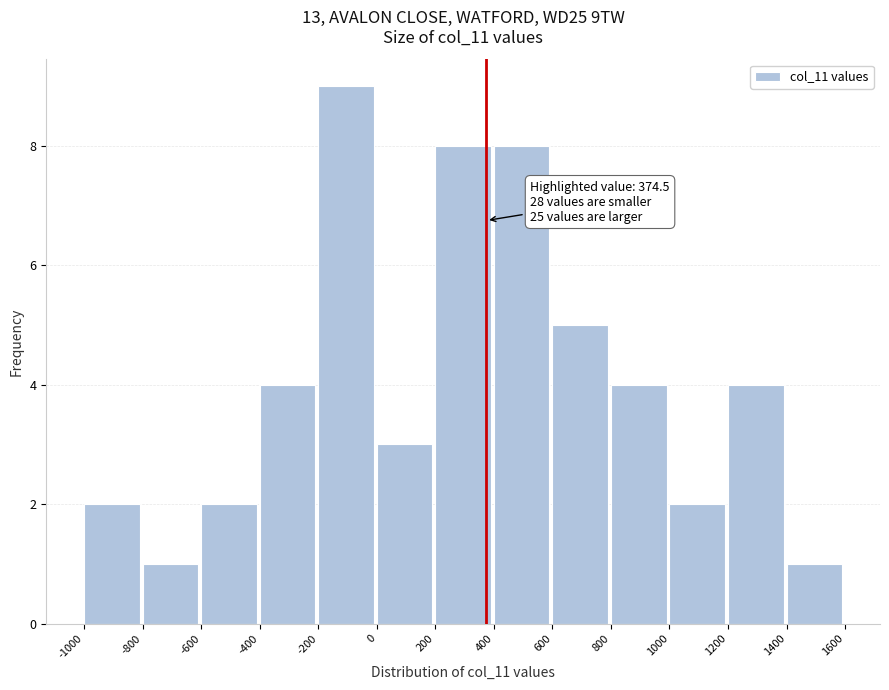

Over which range of the x-axis is the bar tallest?

-200 to 0